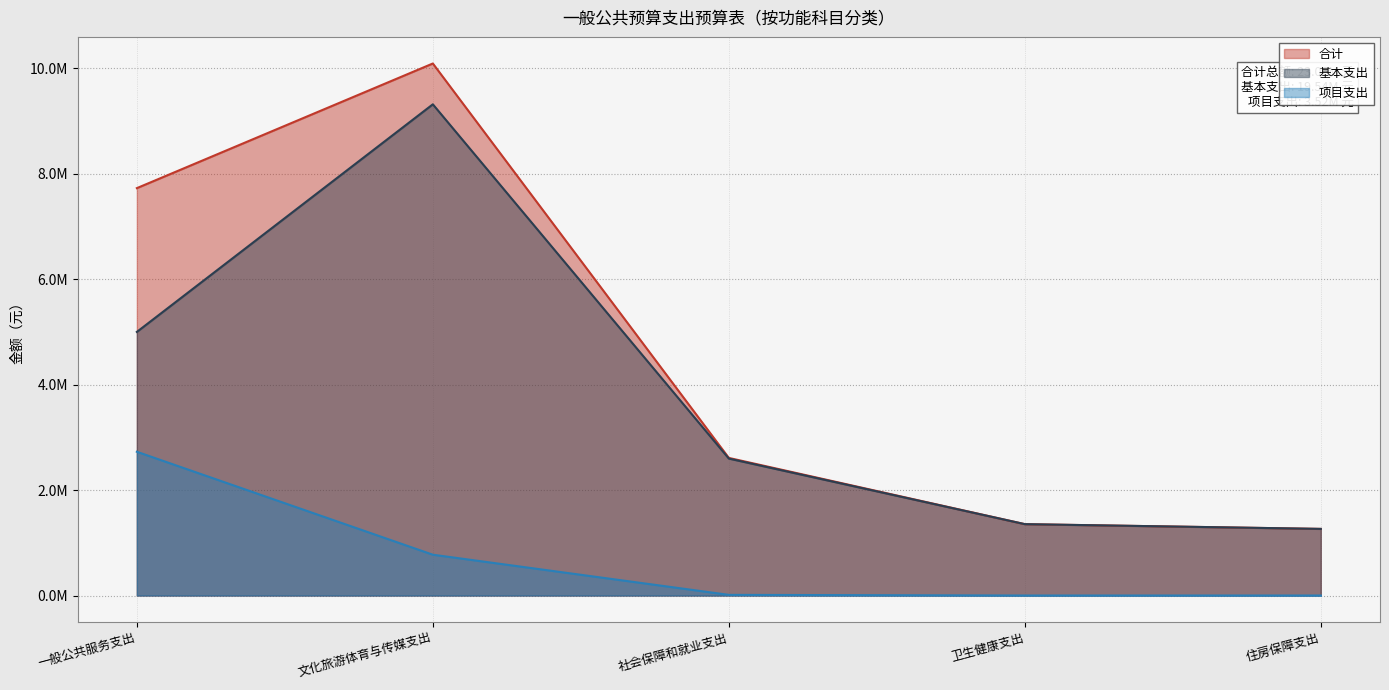

True or false: 合计 and 项目支出 intersect in this chart.

False